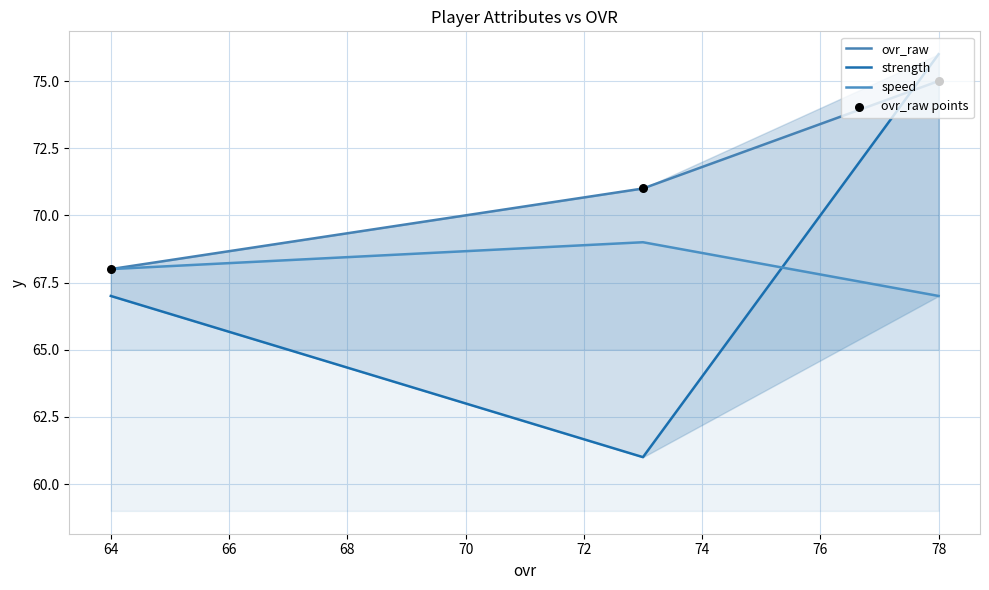

Which series has the largest total across all categories?

ovr_raw